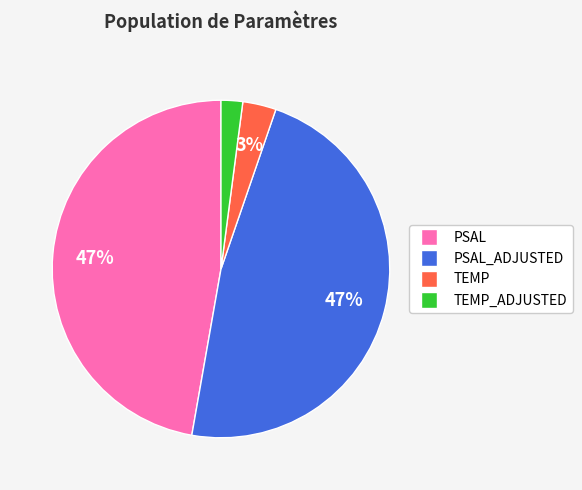

Count the number of slices in the pie.

4